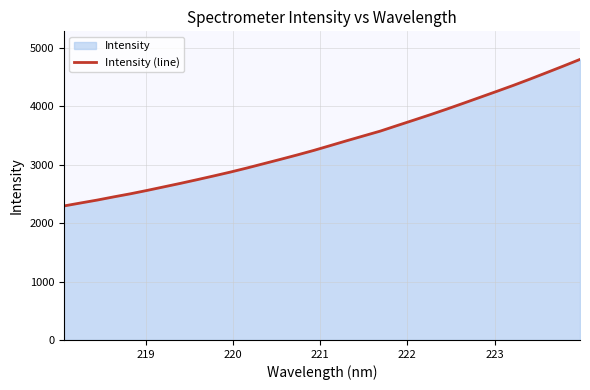

What is the maximum value shown in the chart?

4801.6